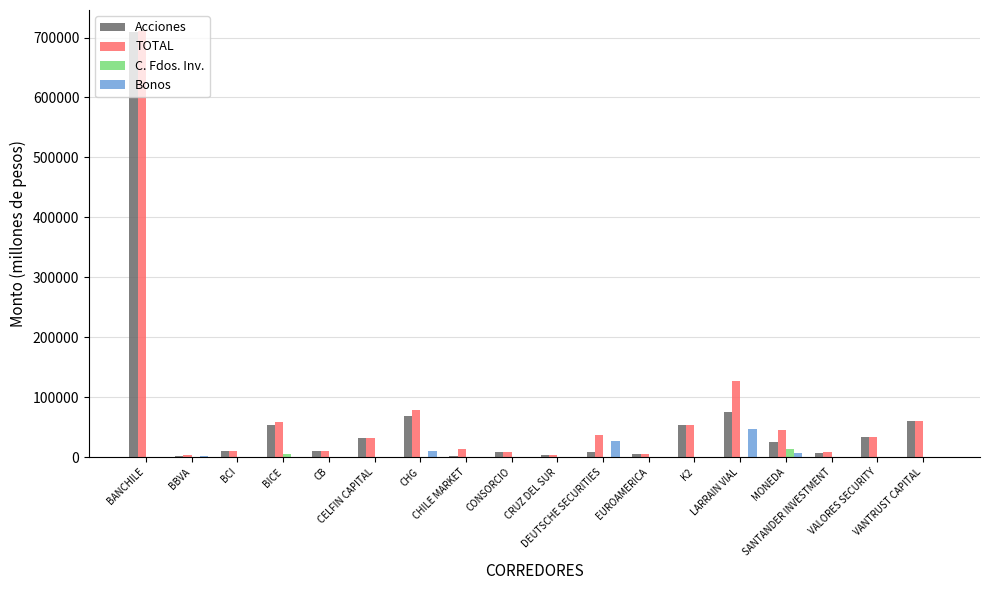

True or false: Acciones has a value of 75609.0 at LARRAIN VIAL.

True